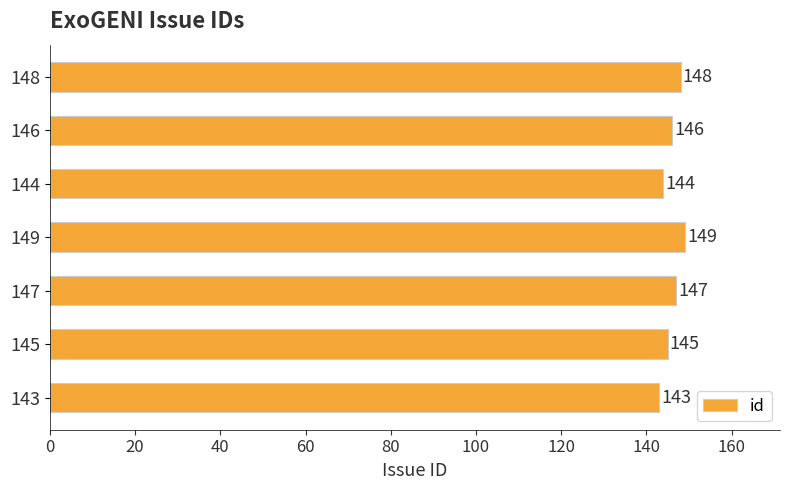

How many categories are shown in the chart?

7